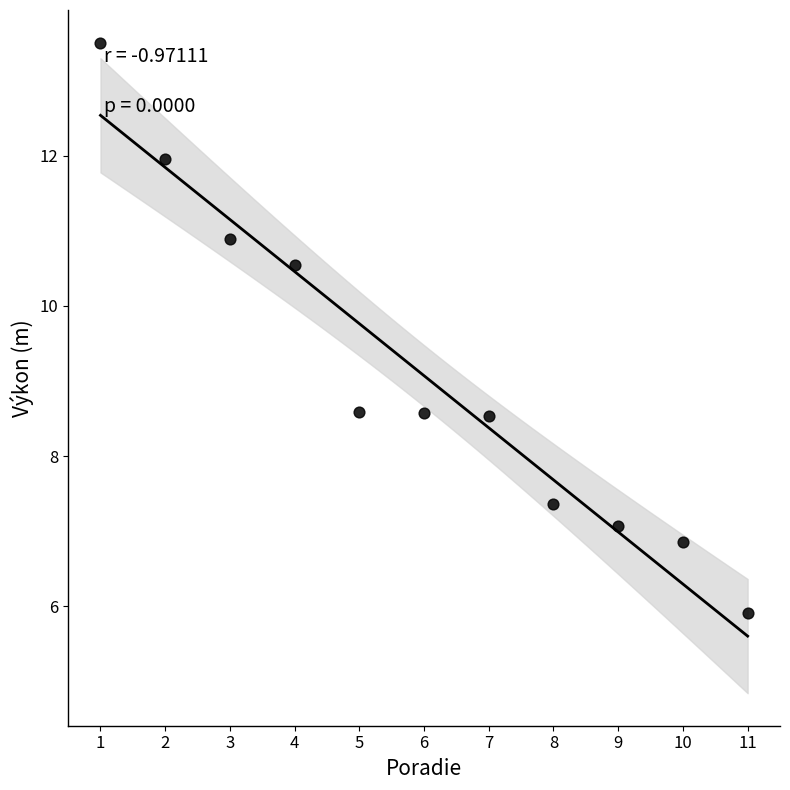

What is the range of Y values (max minus min)?

7.6